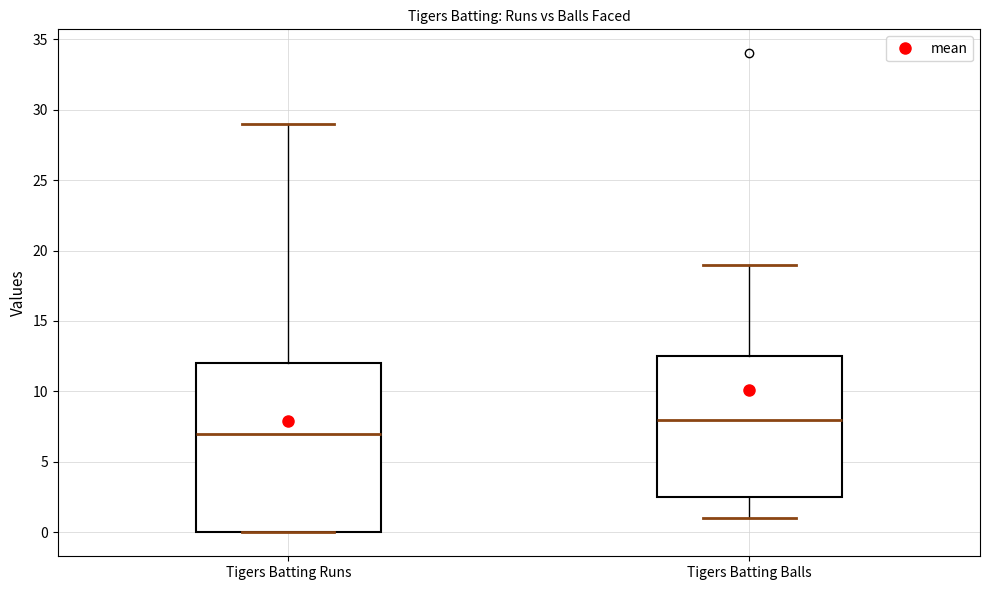

Reading left to right, read every box against the y-axis: the position of its median line, the range the box covers, and the ends of its whiskers. The values are not printed on the chart, so give them approximately, as read against the axis.

Tigers Batting Runs: median 7.0, box 0.0 to 12.0, whiskers 0.0 to 29.0
Tigers Batting Balls: median 8.0, box 2.5 to 12.5, whiskers 1.0 to 19.0